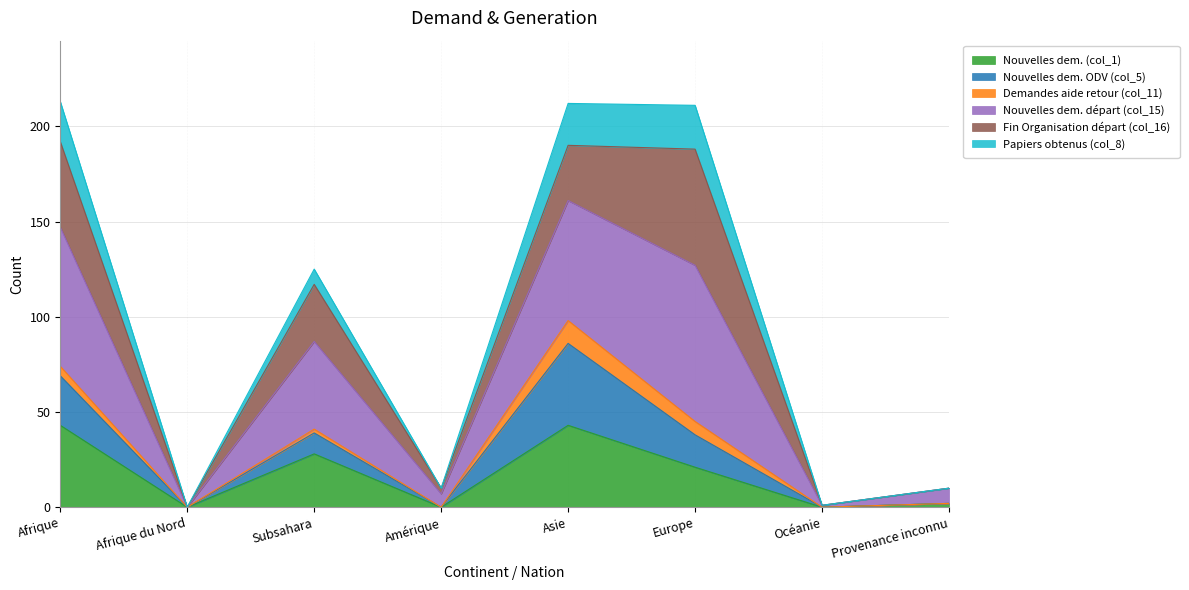

What are all the series names shown in the legend?

Nouvelles dem. (col_1), Nouvelles dem. ODV (col_5), Demandes aide retour (col_11), Nouvelles dem. départ (col_15), Fin Organisation départ (col_16), Papiers obtenus (col_8)